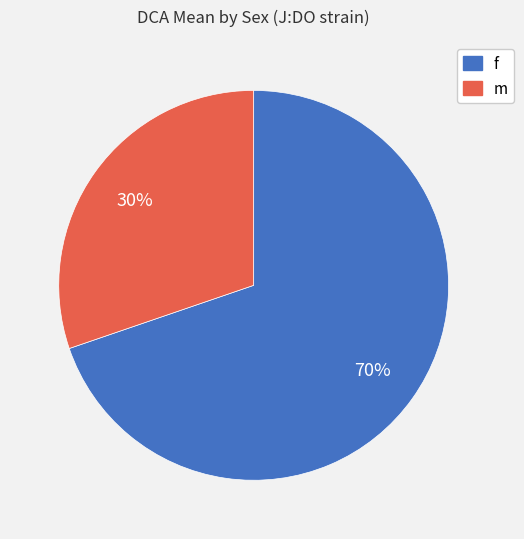

Do f and m together represent more than half of the pie?

Yes